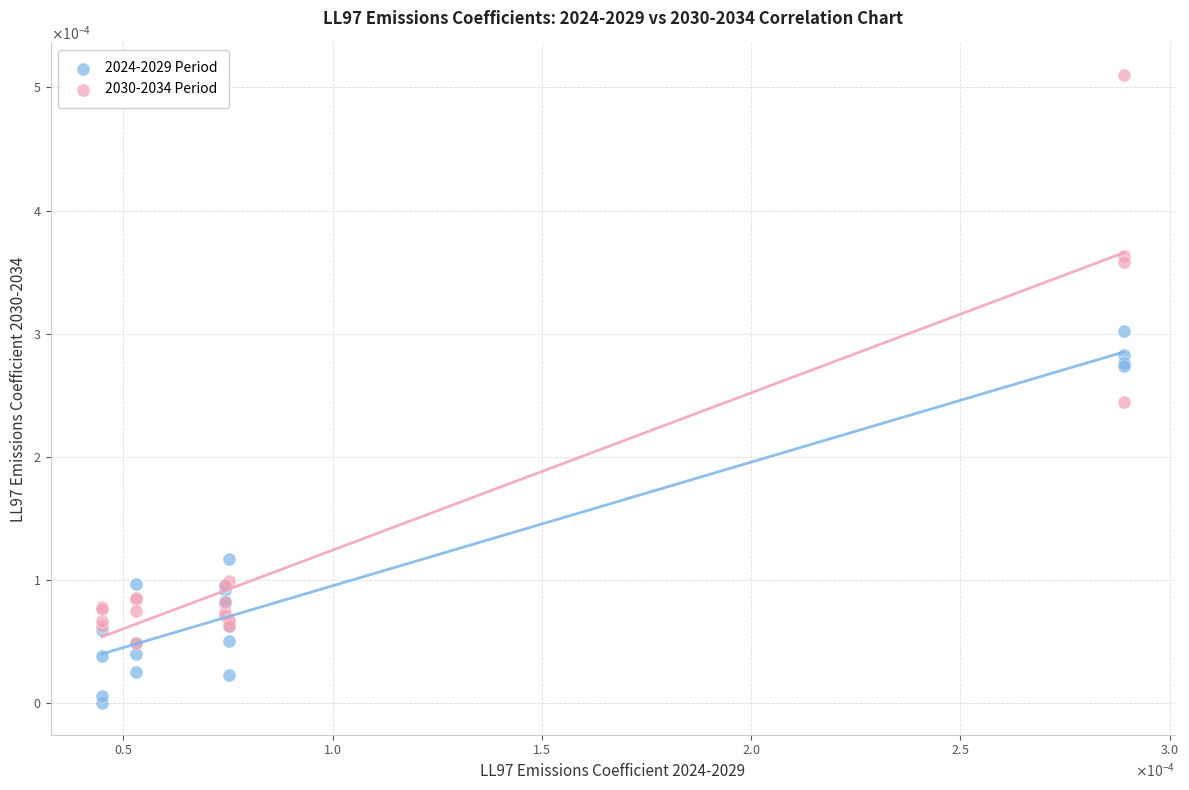

Which series has the widest spread of Y values?

2030-2034 Period